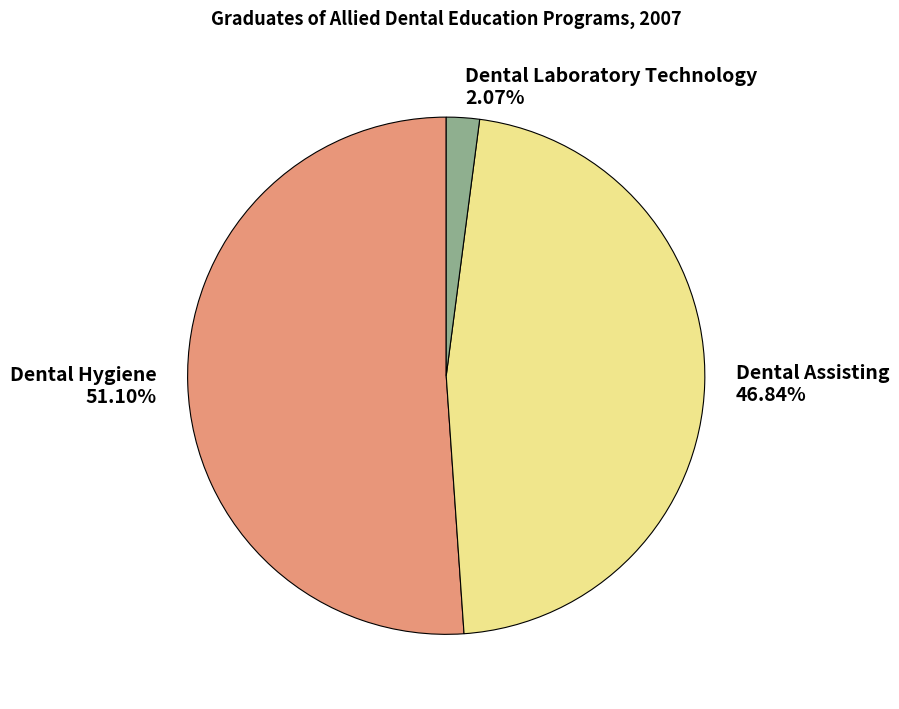

True or false: Dental Assisting accounts for 37% of the total.

False